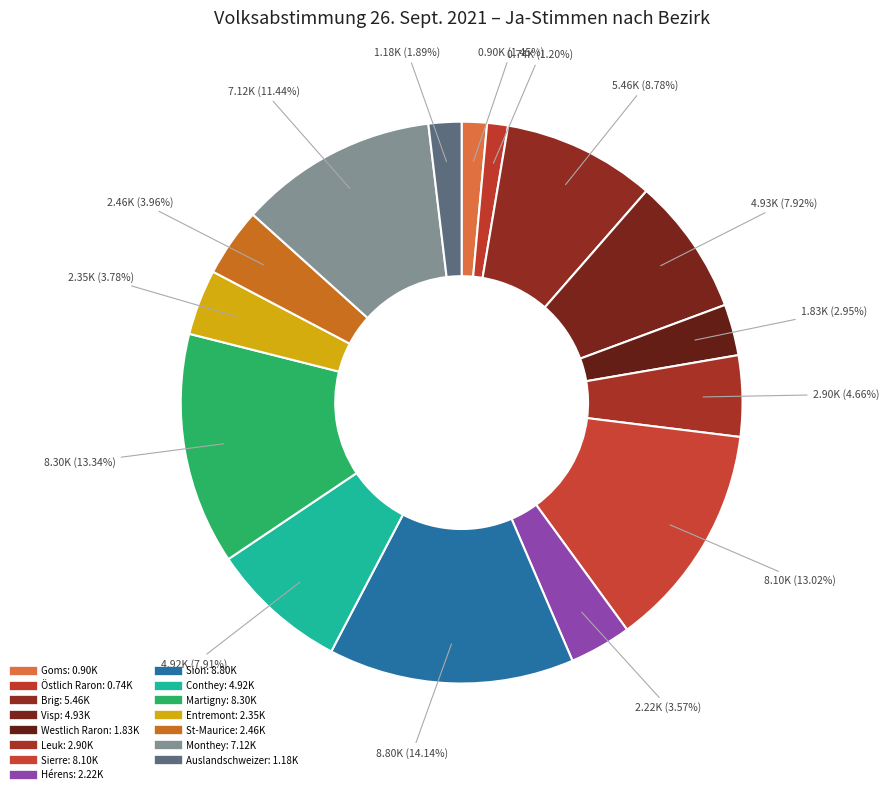

To the nearest percent, what is the difference between the largest and smallest slice percentages?

13%